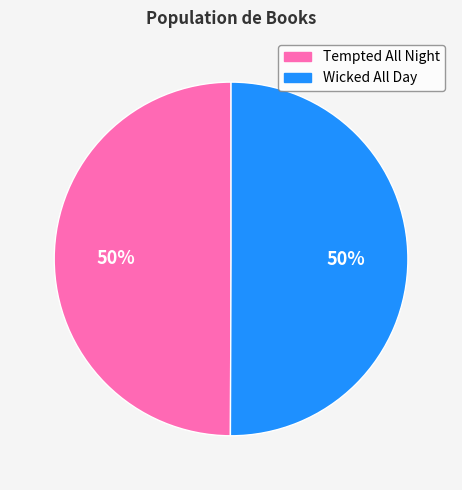

Combined, do Wicked All Day and Tempted All Night account for over 50%?

Yes